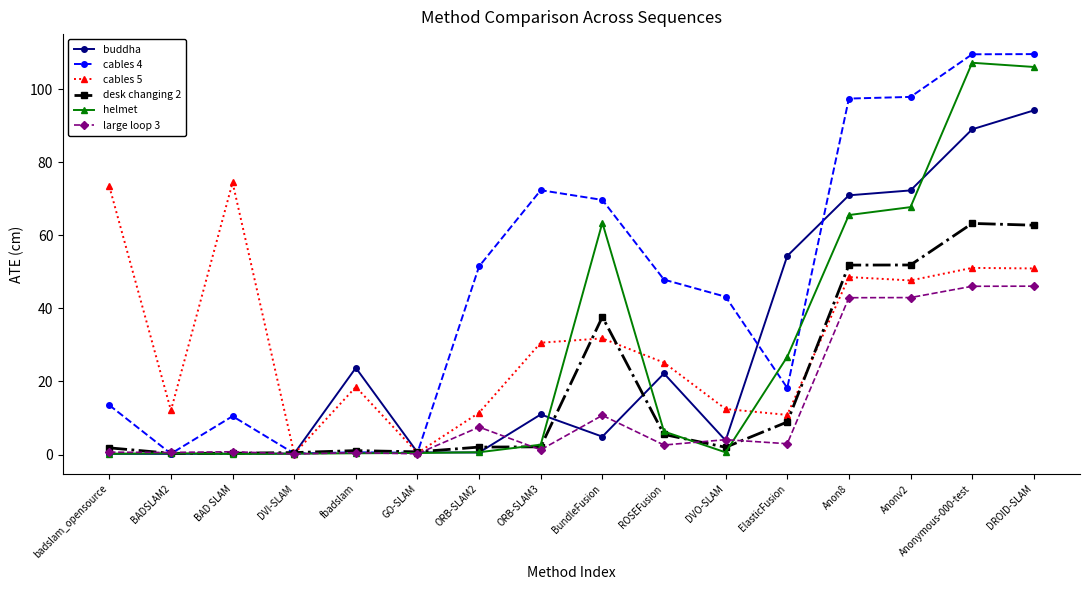

Is the value of large loop 3 at ORB-SLAM2 greater than the value of helmet at BADSLAM2?

Yes